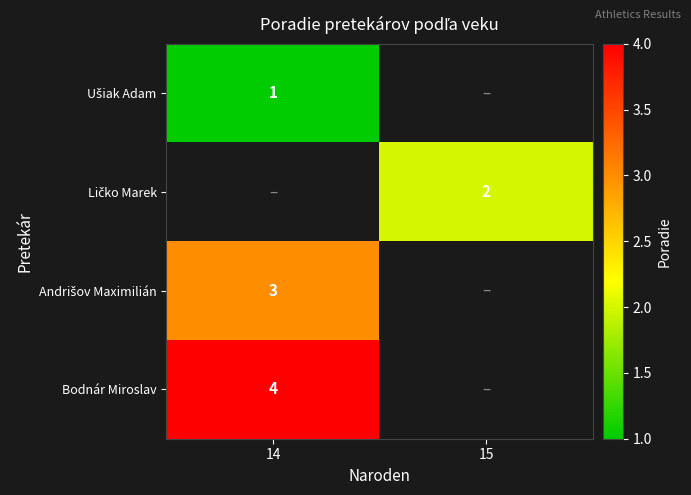

Count the number of data series in this chart.

4